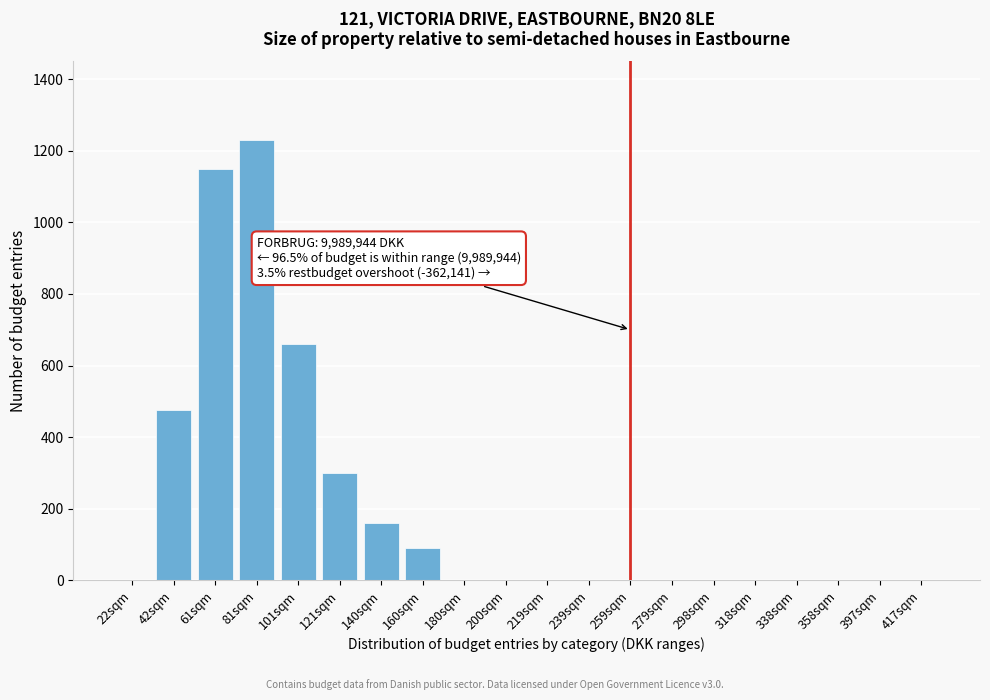

Reading left to right, list all the values displayed in this chart.

22sqm=0	42sqm=475	61sqm=1150	81sqm=1230	101sqm=660	121sqm=300	140sqm=160	160sqm=90	180sqm=0	200sqm=0	219sqm=0	239sqm=0	259sqm=0	279sqm=0	298sqm=0	318sqm=0	338sqm=0	358sqm=0	397sqm=0	417sqm=0